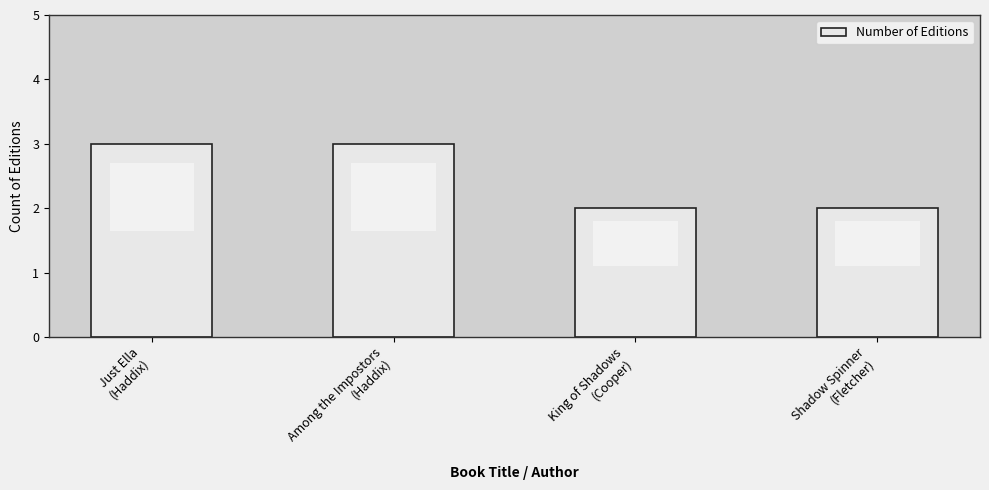

Approximately how many times larger is the value at Shadow Spinner
(Fletcher) compared to Just Ella
(Haddix)?

0.7